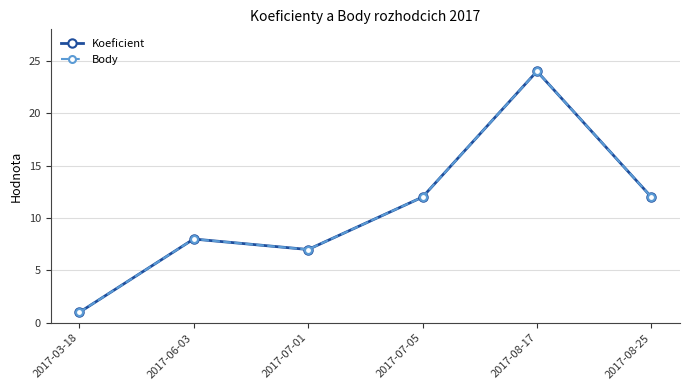

Reading left to right, list all the values displayed in this chart.

Koeficient: 1	8	7	12	24	12
Body: 1	8	7	12	24	12